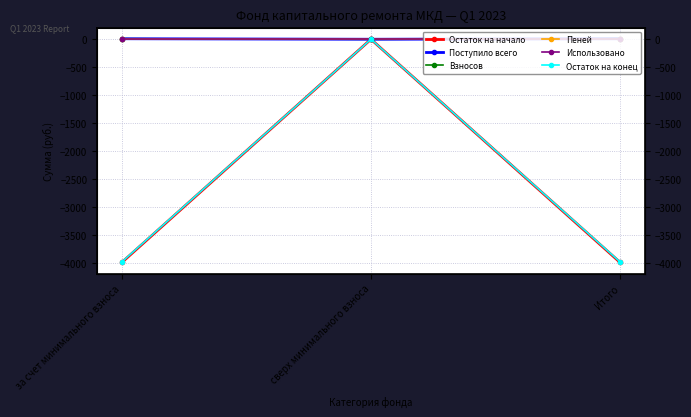

Where is Остаток на конец nearest to the value -1985?

сверх минимального взноса